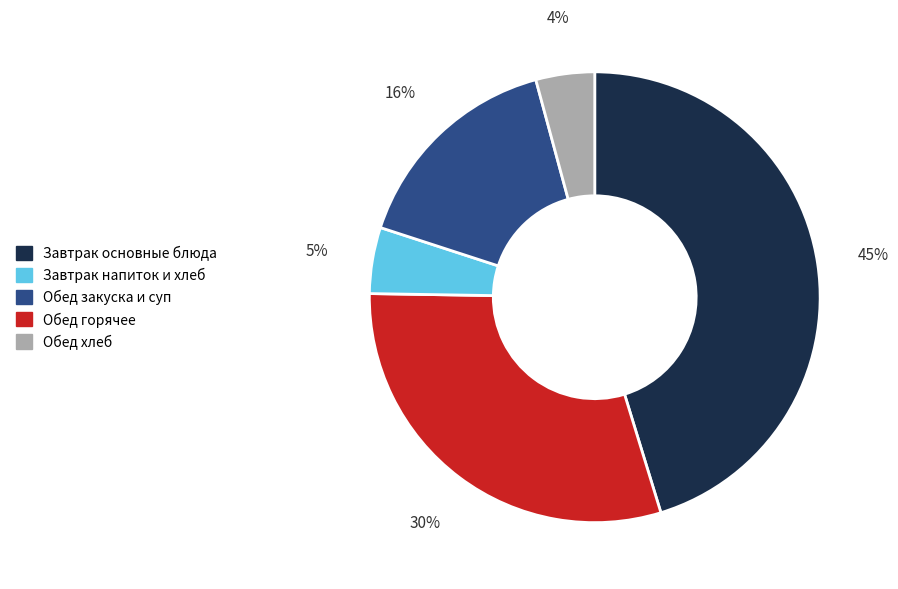

Is there a majority slice in this chart?

No